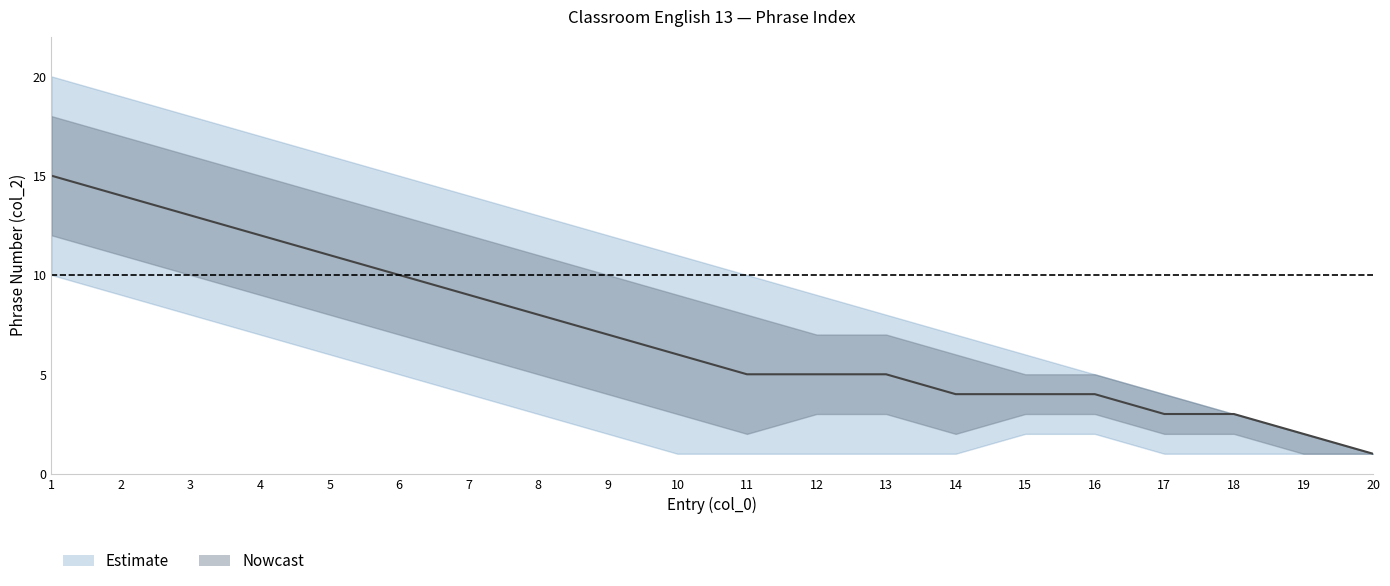

Is it true that upper_outer equals 5 at 6?

False